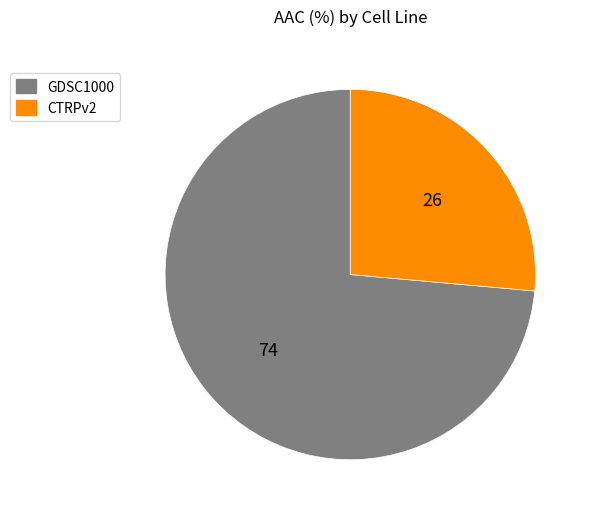

Rank the categories by value from lowest to highest.

CTRPv2, GDSC1000